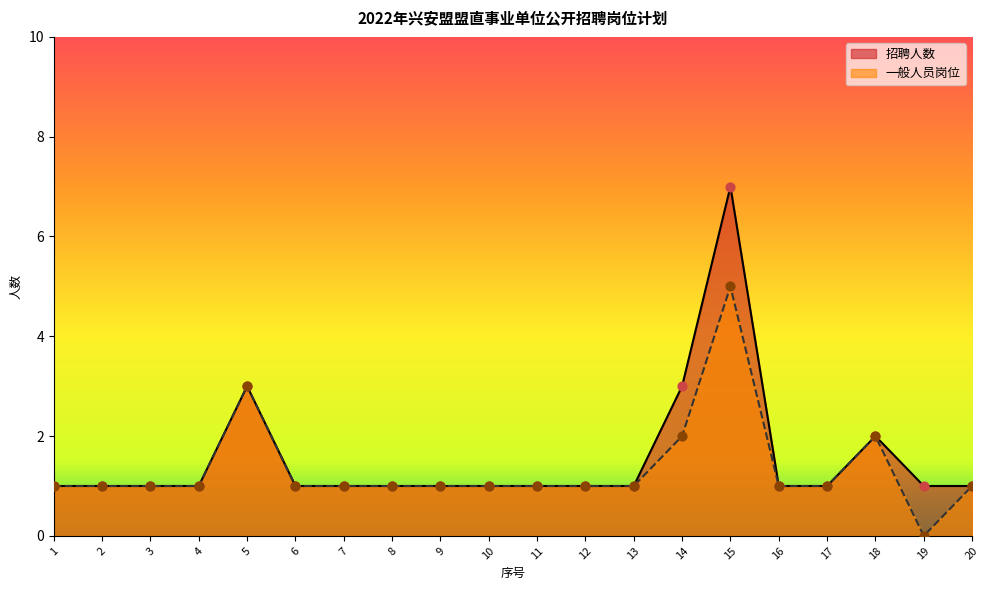

What are all the series names shown in the legend?

招聘人数, 一般人员岗位